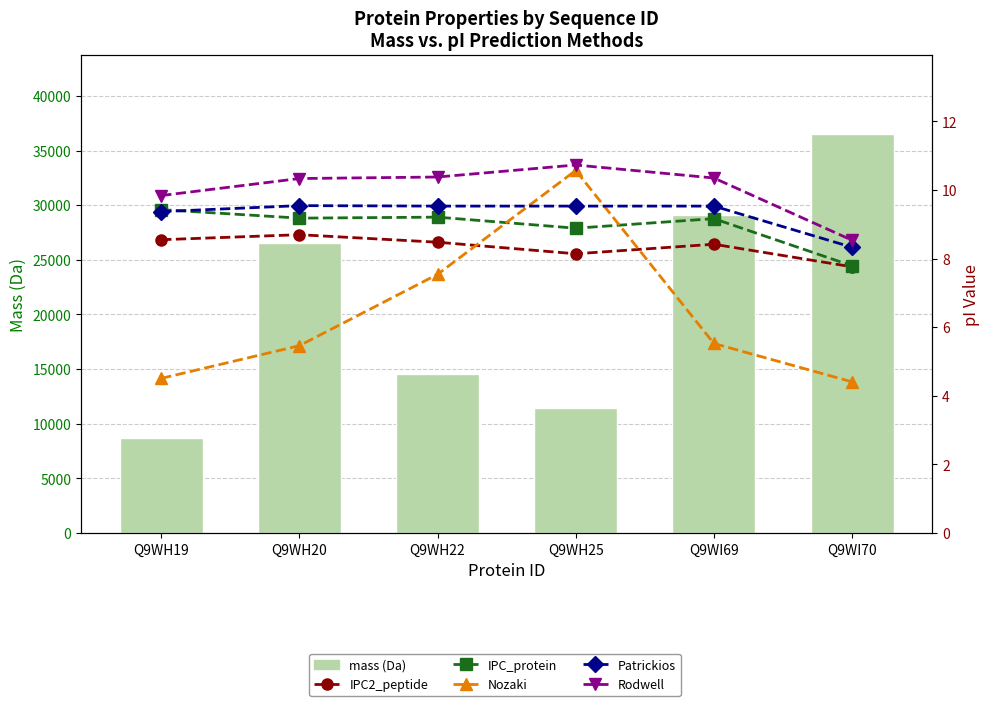

At which label is mass (Da) closest to 22569?

Q9WH20